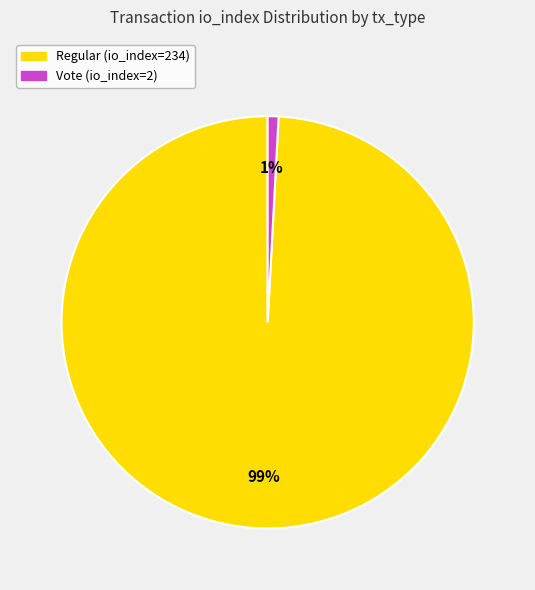

What percentage is the Vote (io_index=2) slice, to the nearest percent?

1%